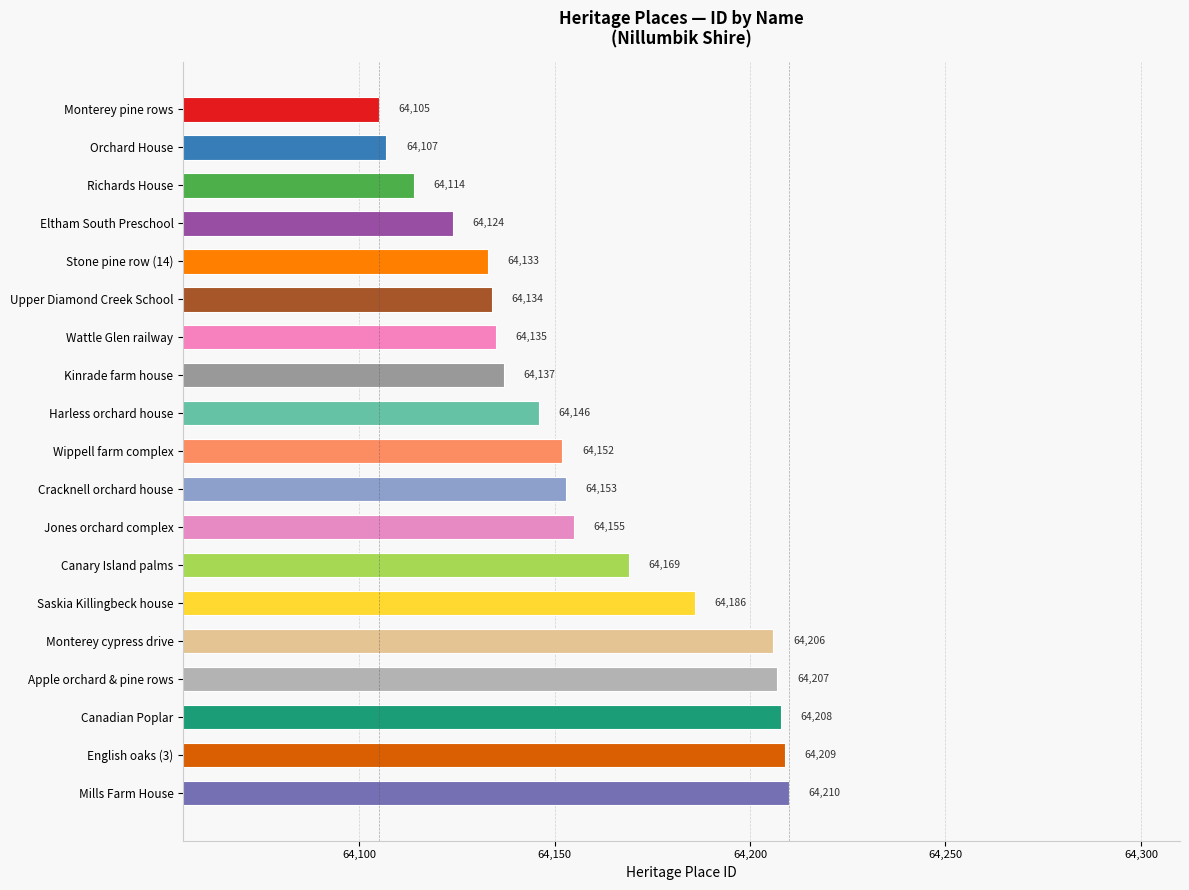

What is the change in value from Wattle Glen railway to Canadian Poplar?

+73